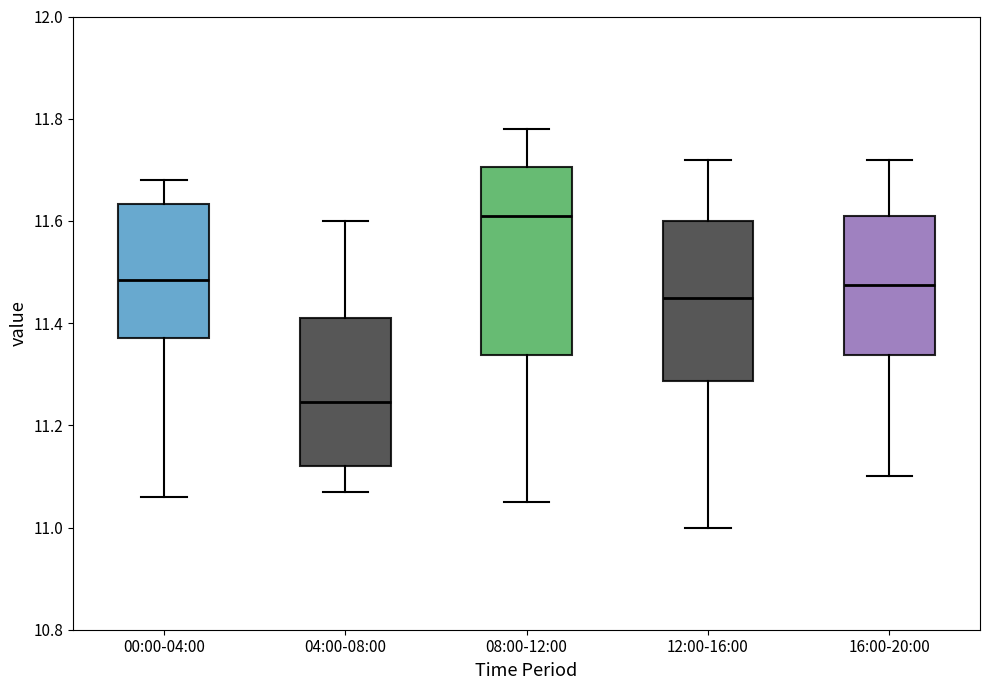

Comparing the boxes themselves (not the whiskers), which one is the tallest?

08:00-12:00